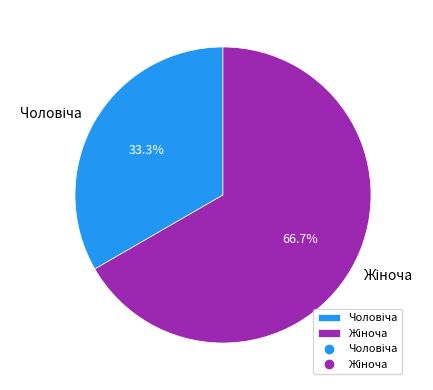

What is the change in value from Чоловіча to Жіноча?

+1